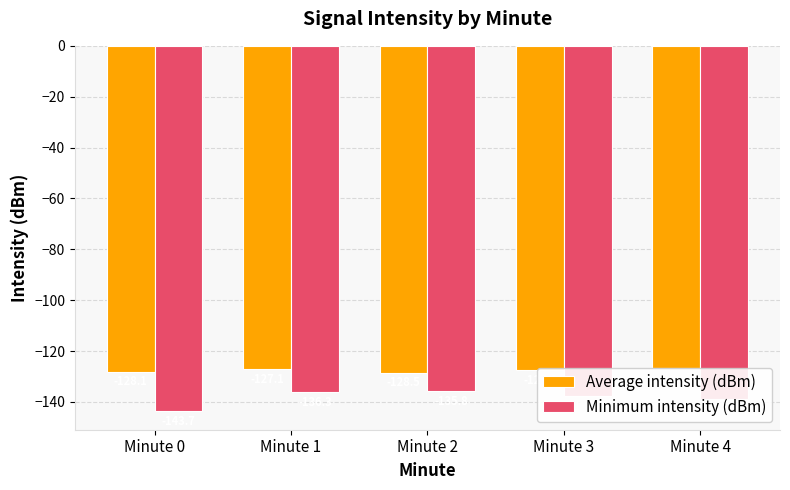

Are the bars grouped side by side (vs. stacked)?

Yes